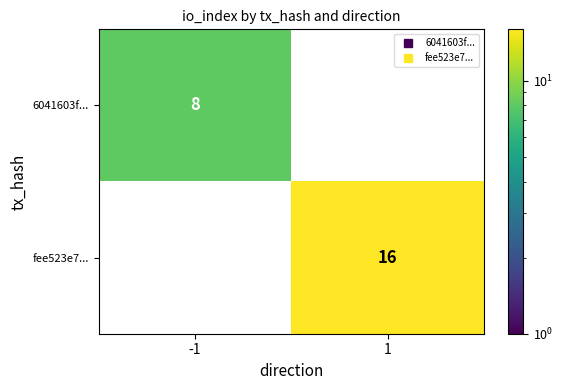

What is the approximate value of 6041603f... at -1?

8.0